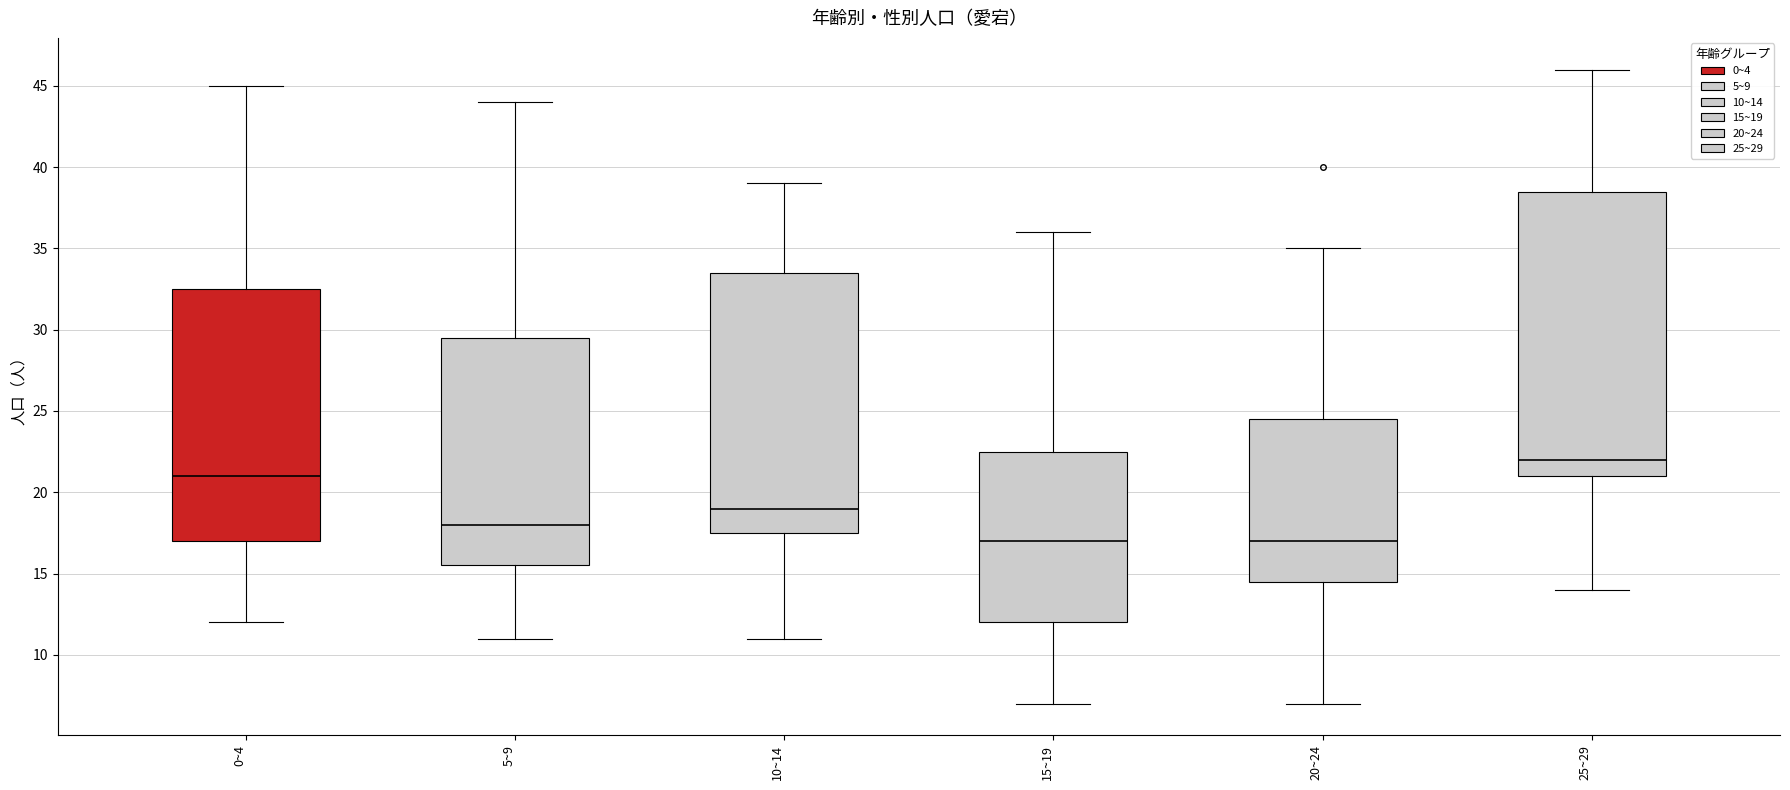

Comparing the boxes themselves (not the whiskers), which one is the tallest?

25~29